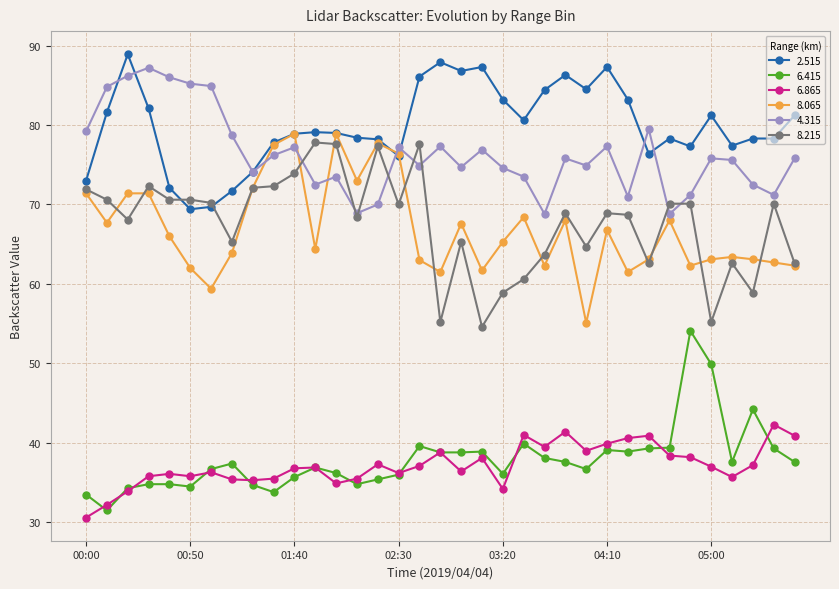

What is the greatest value displayed?

88.9